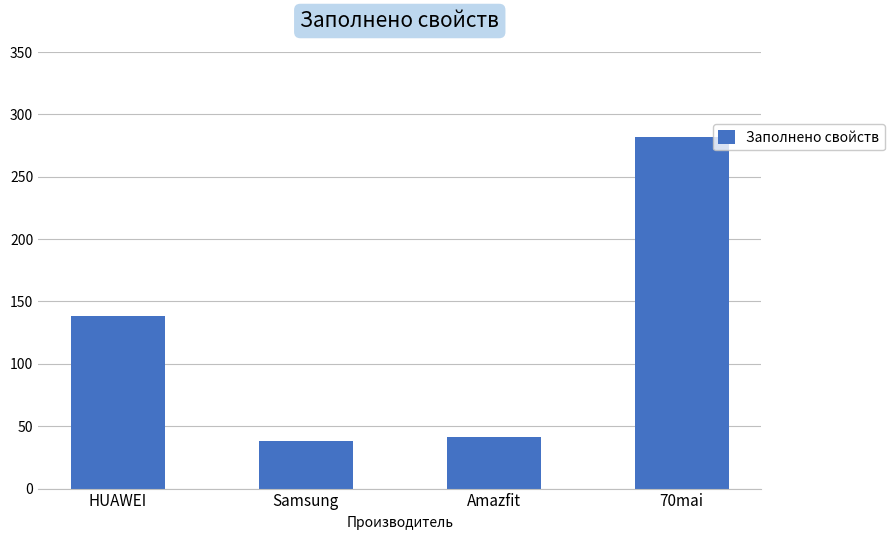

What is the change in value from Amazfit to 70mai?

+241